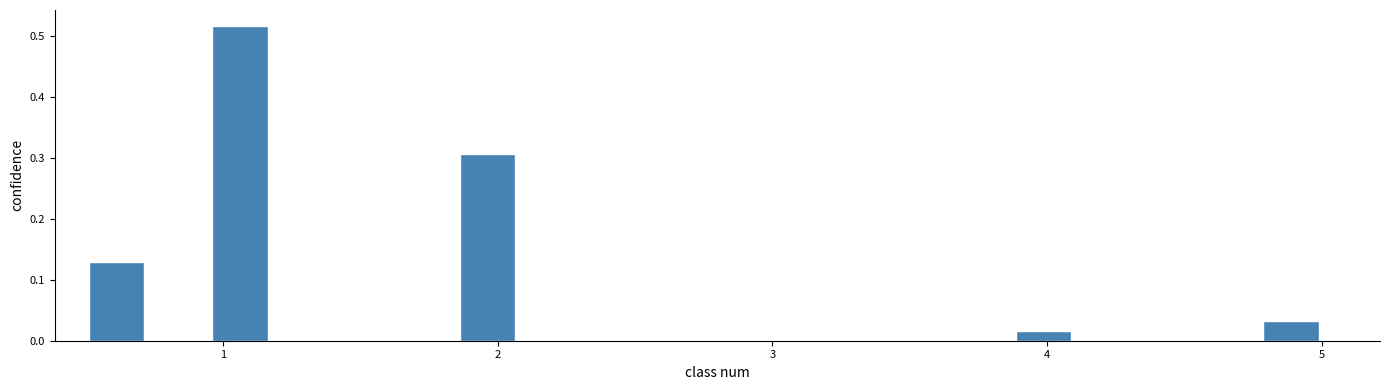

Read against the x-axis, roughly where is the centre of the tallest bar?

1.1